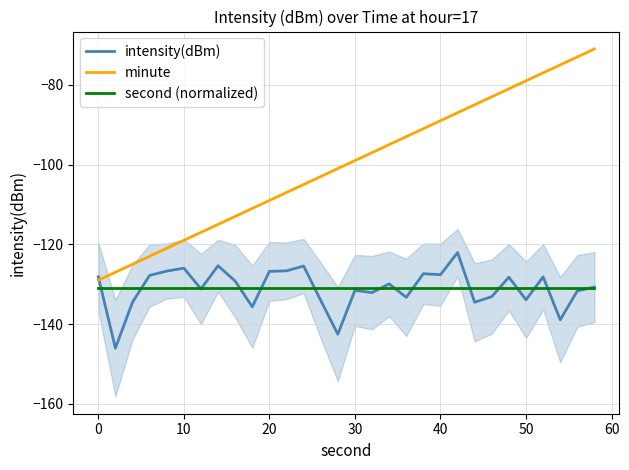

How many lines are shown in the chart?

3